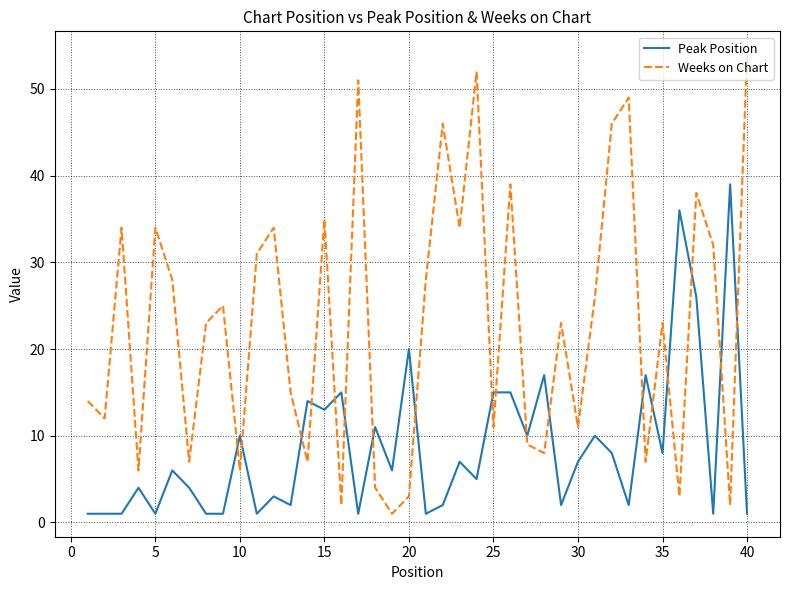

What is the greatest value displayed?

54